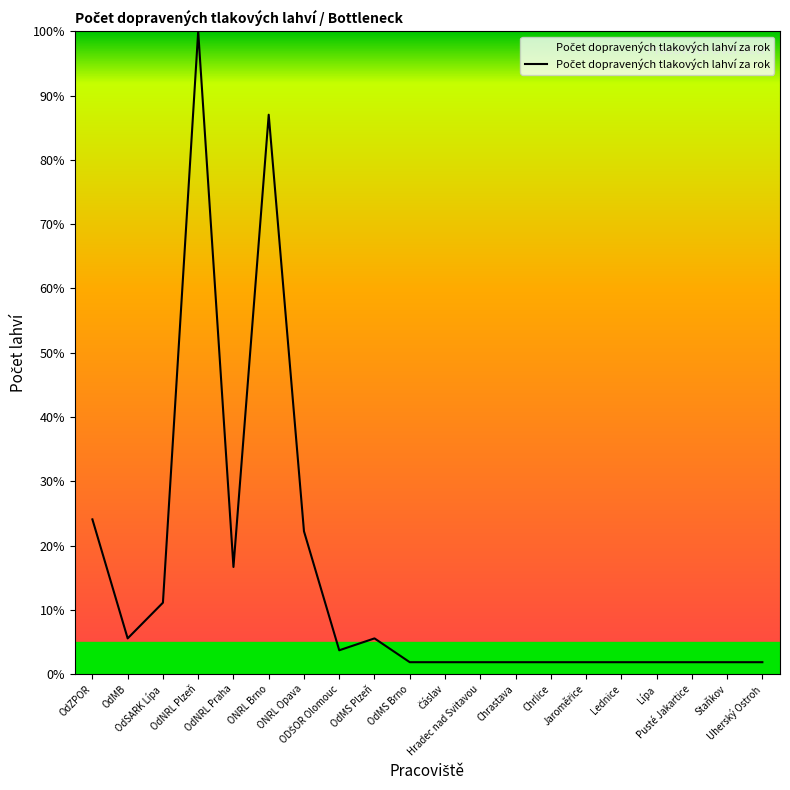

What is the maximum value shown in the chart?

100.0